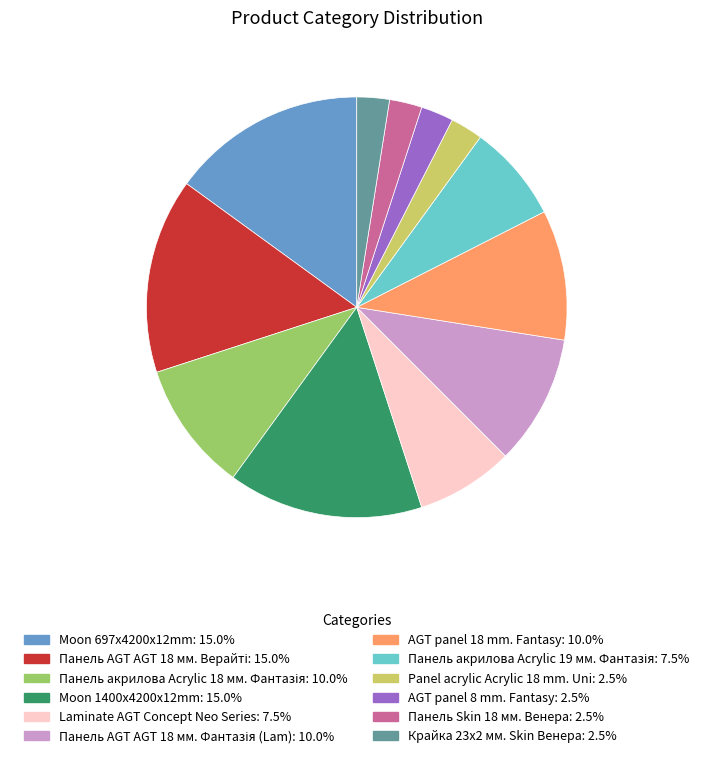

Does AGT panel 8 mm. Fantasy account for over 50% of the chart?

No